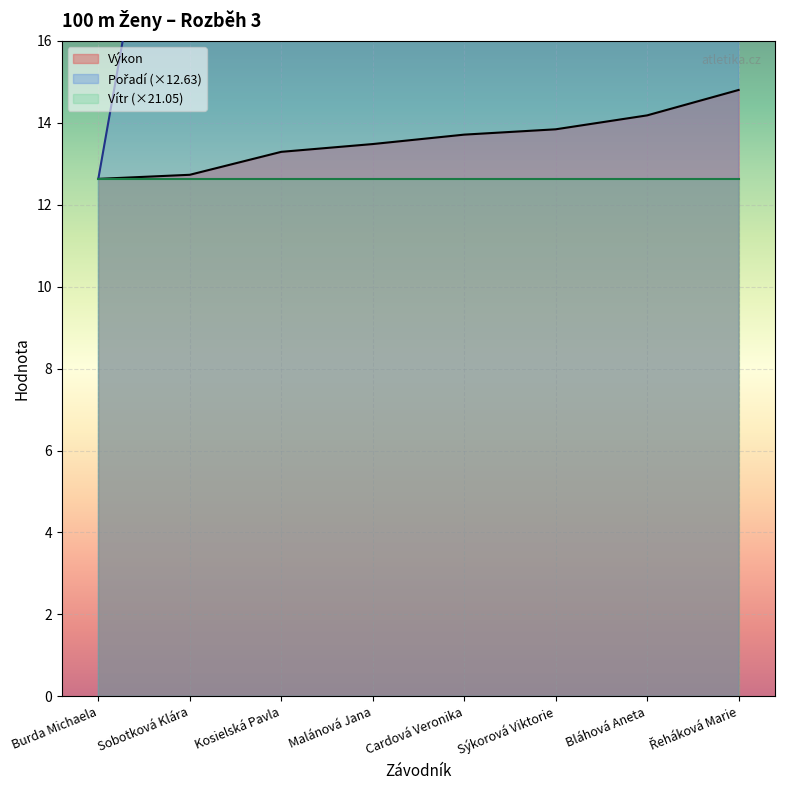

How many data points in Pořadí are less than 63?

4